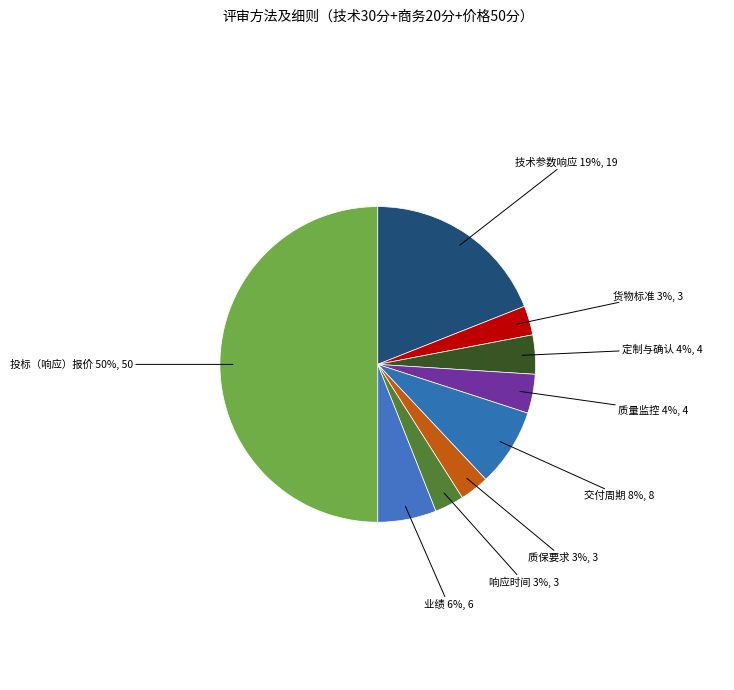

How many segments does this pie chart have?

9